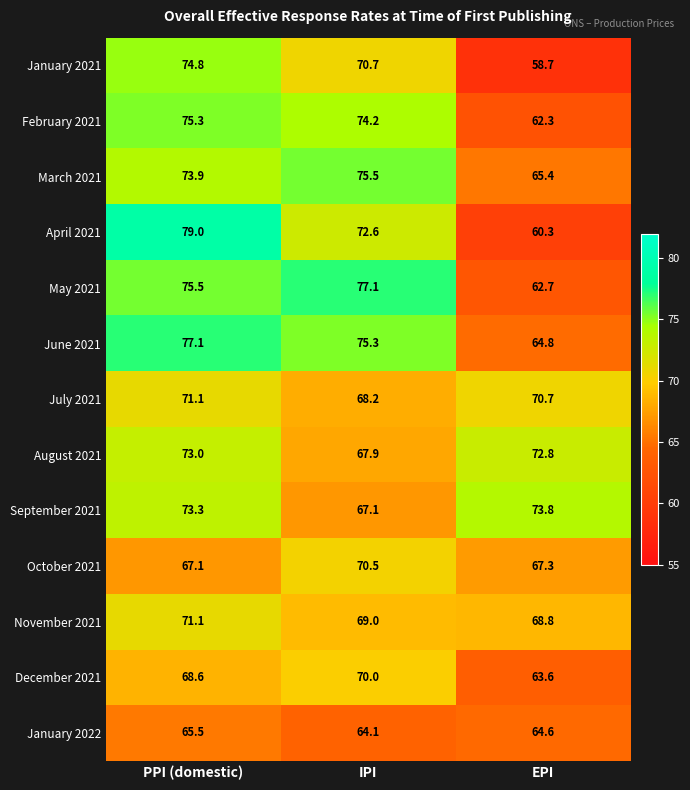

Which label corresponds to the smallest value in the chart?

EPI